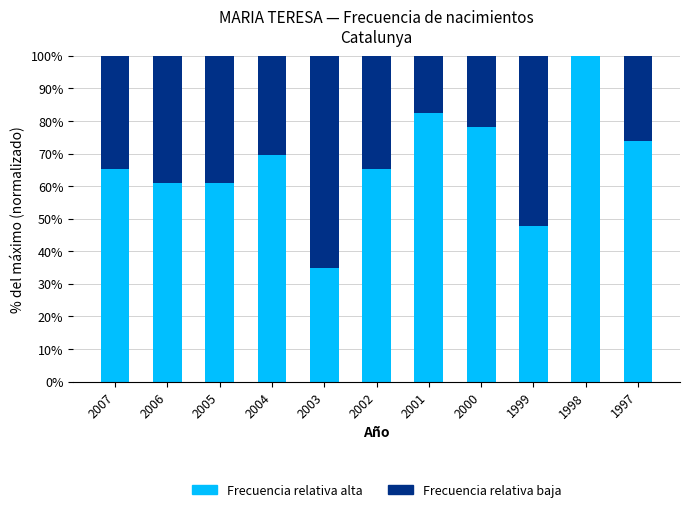

What is the total value across all series at 2000?

100.0